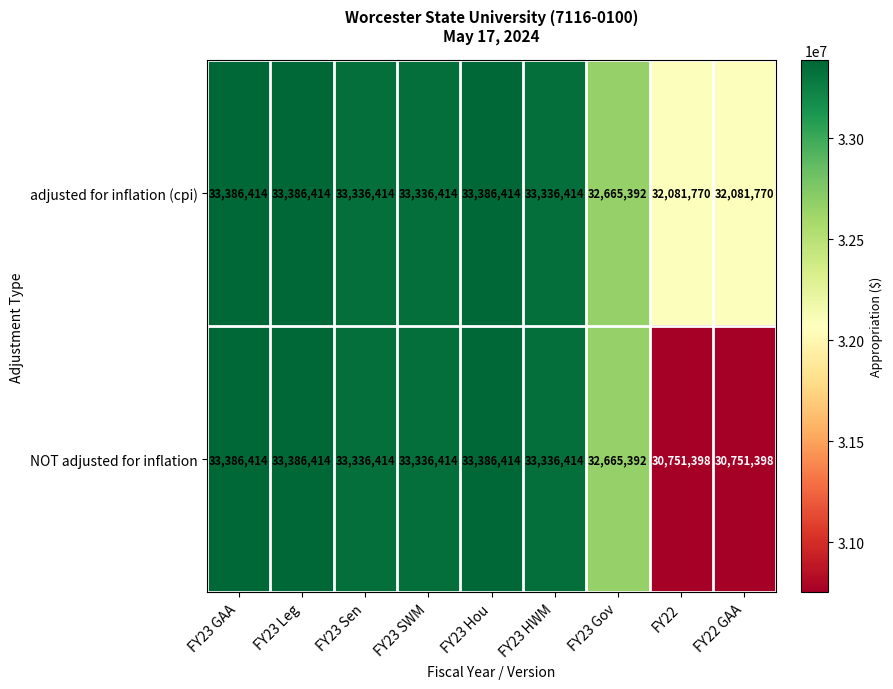

What is the spread (max minus min) of values at FY22 GAA?

1330372